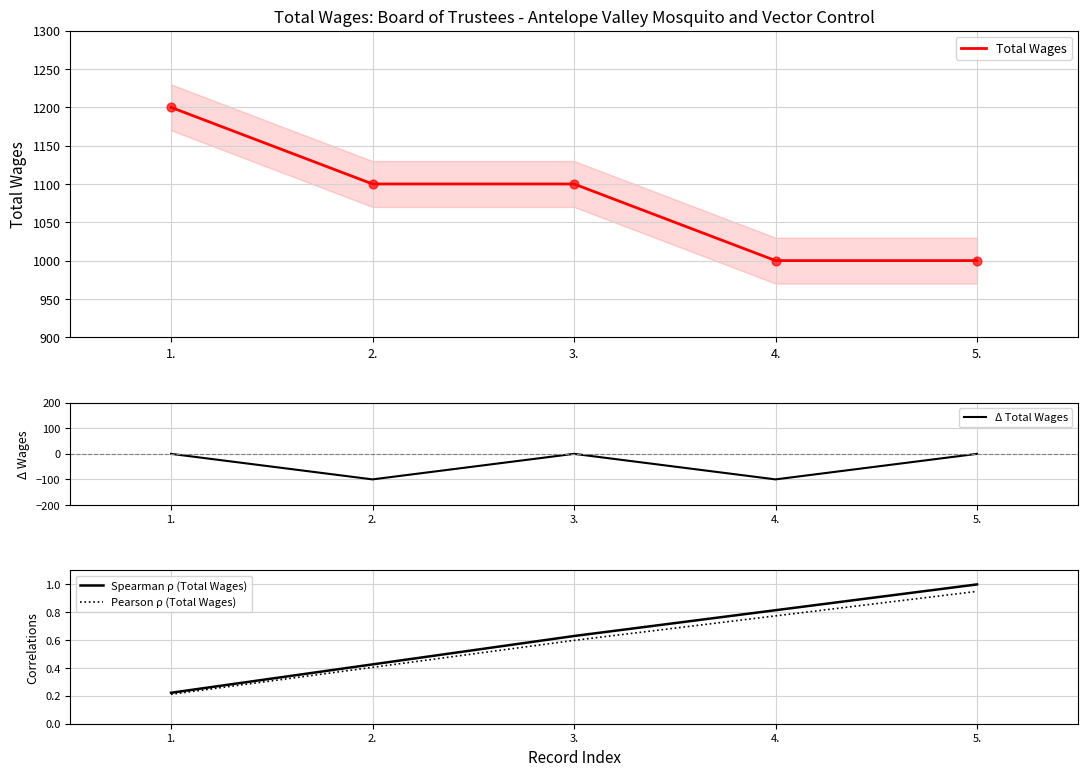

What are all the series names shown in the legend?

Total Wages, Δ Total Wages, Spearman ρ (Total Wages), Pearson ρ (Total Wages)